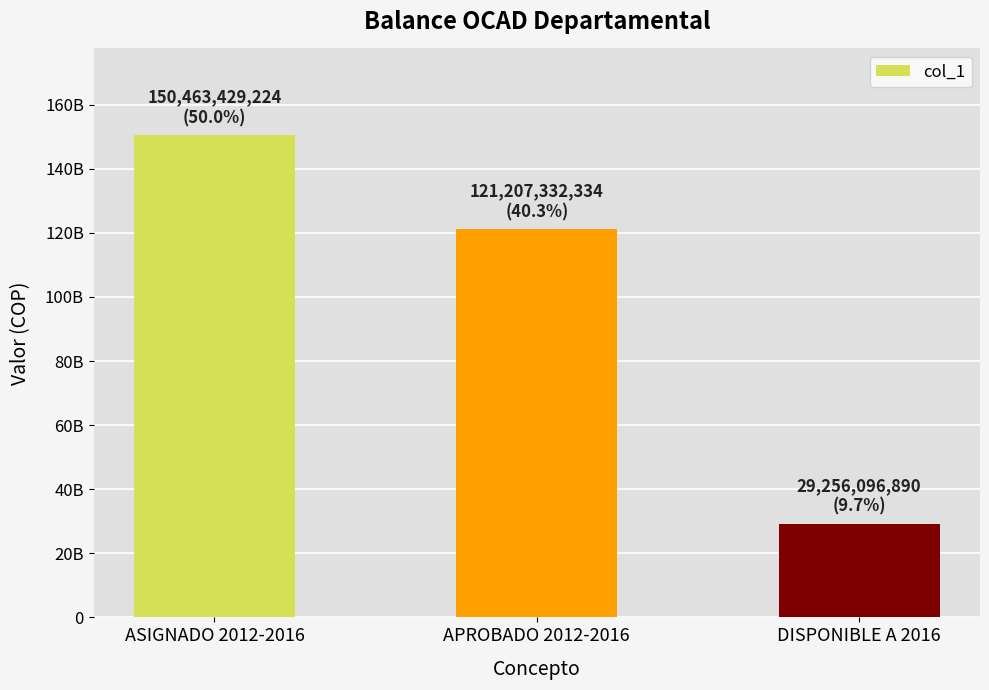

The chart shows a value of 68243300069 at APROBADO 2012-2016. True or false?

False